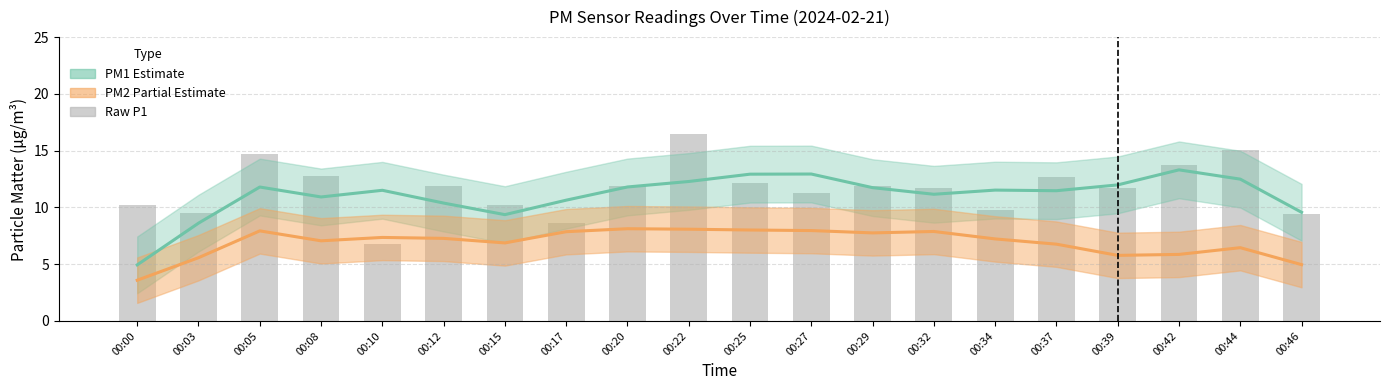

Which series has the widest spread of values?

P1 (raw)